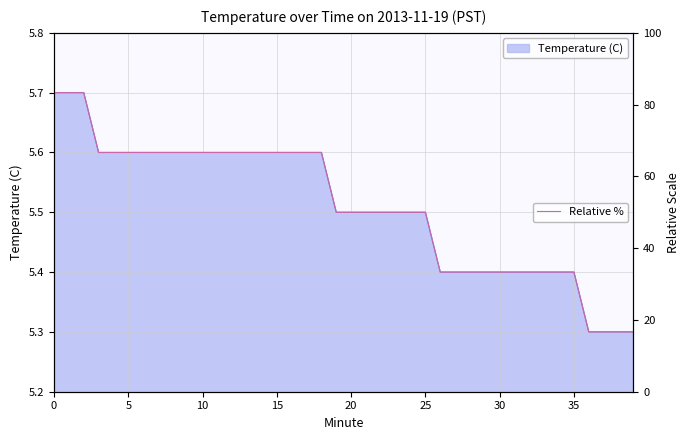

What is the difference between the second highest and minimum values?

66.7